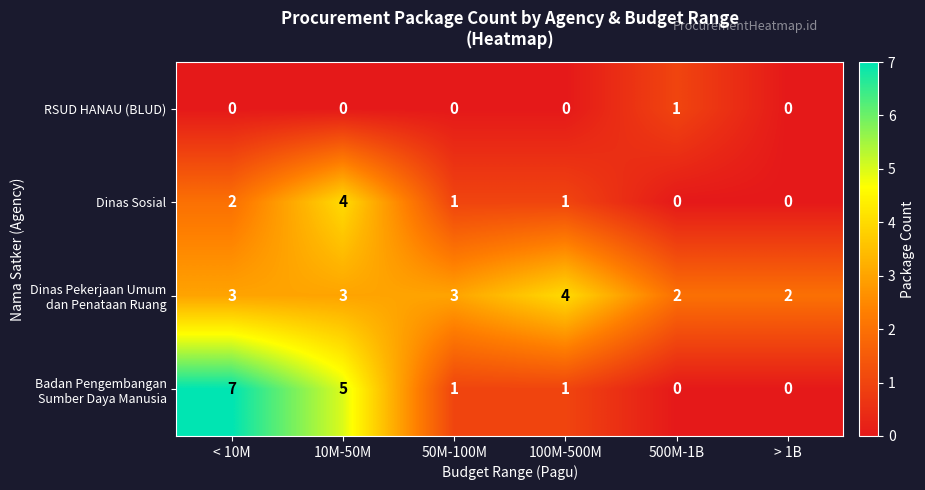

What is the sum of the Dinas Sosial values at 10M-50M and 100M-500M?

5